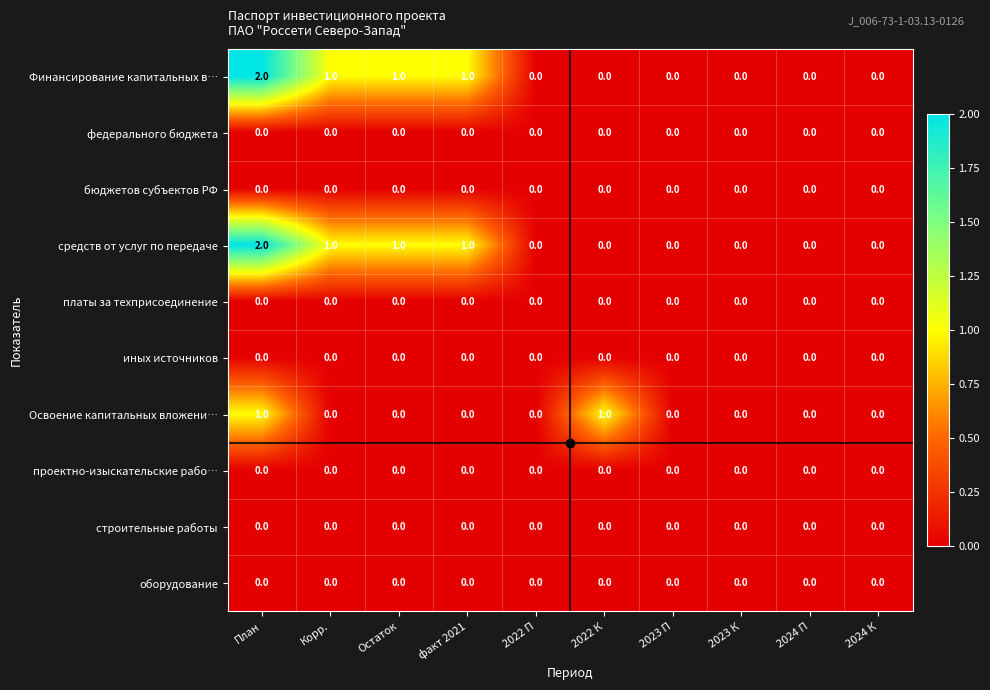

The value of средств от услуг по передаче at 2022 К is -1. True or false?

False